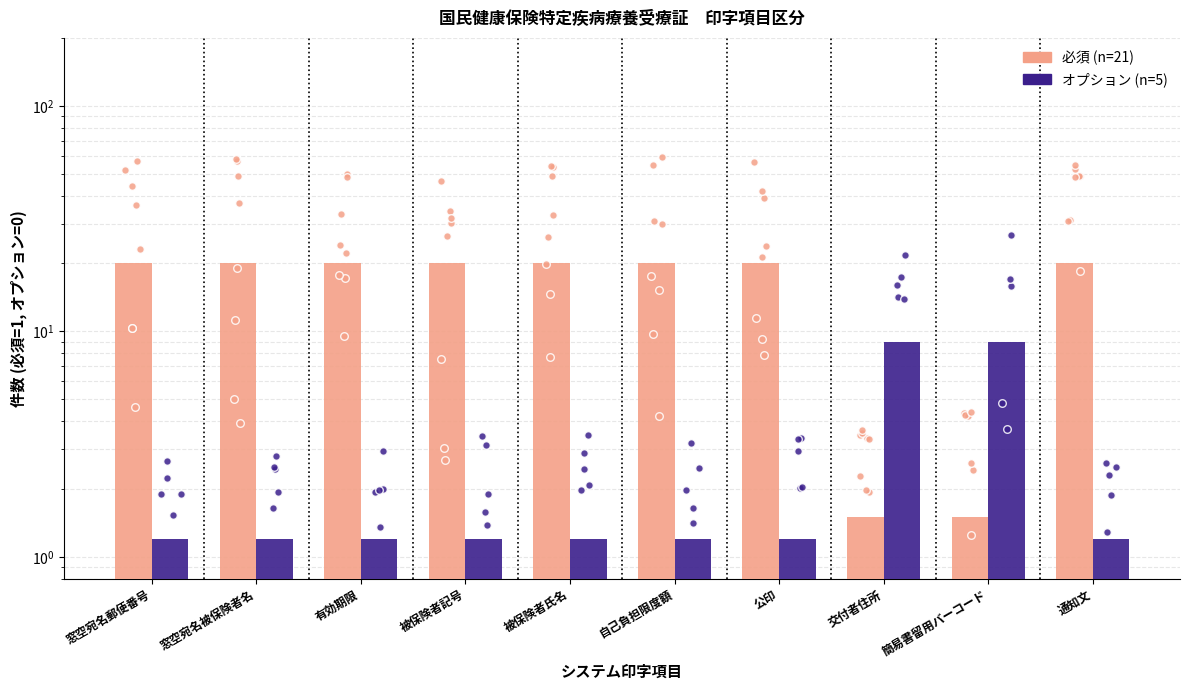

At which category is the sum across all series the highest?

窓空宛名郵便番号